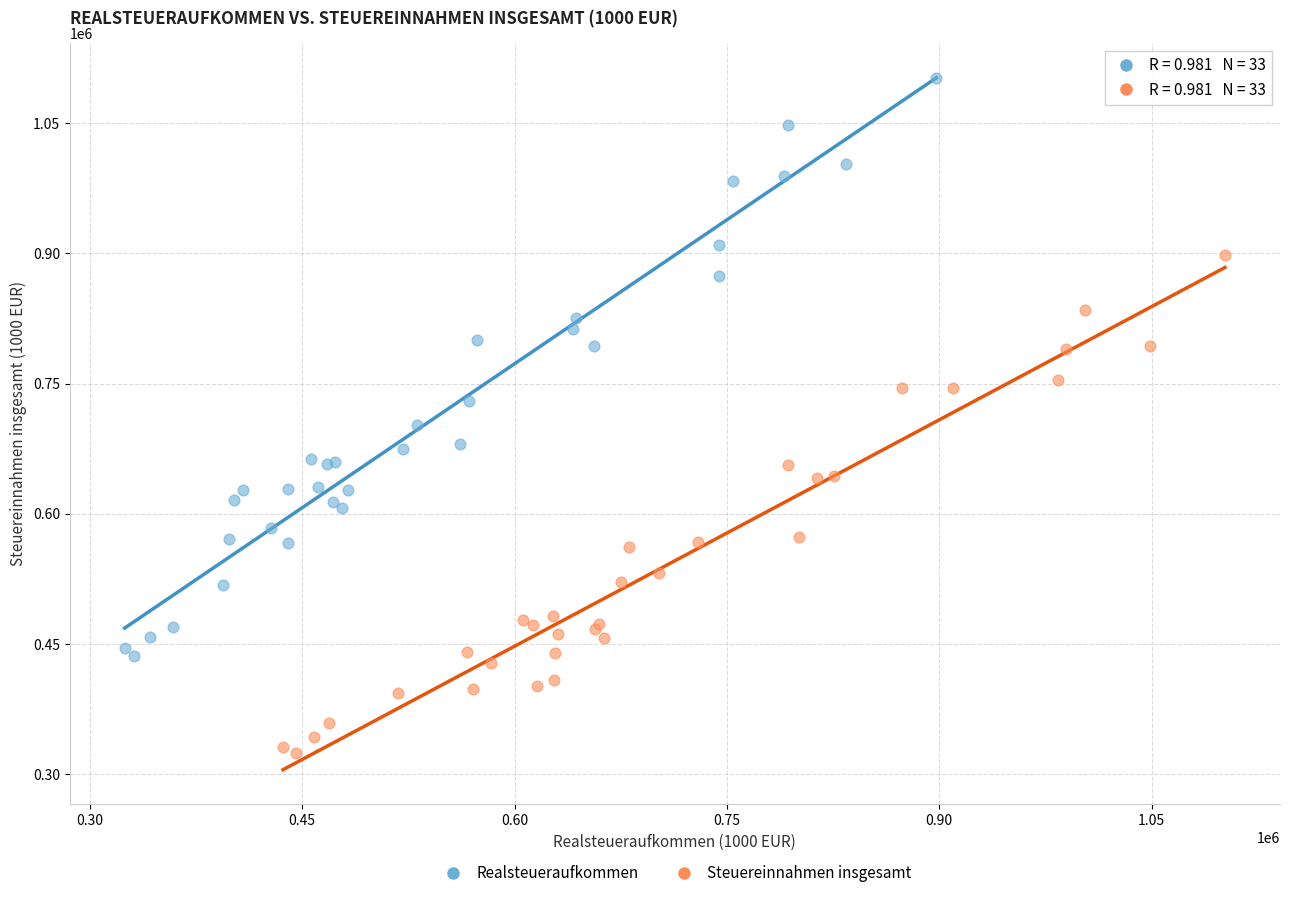

Which series has the widest spread of Y values?

Realsteueraufkommen